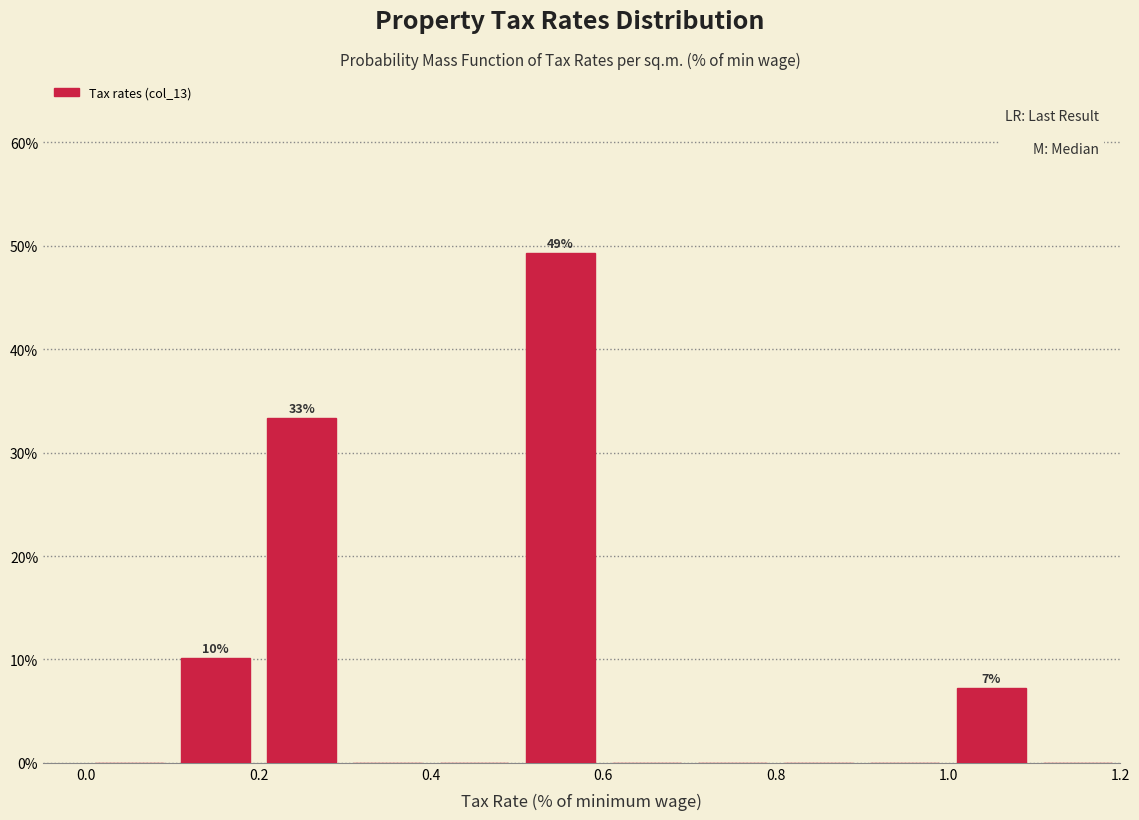

Which range on the x-axis has the tallest bar?

0.5 to 0.6